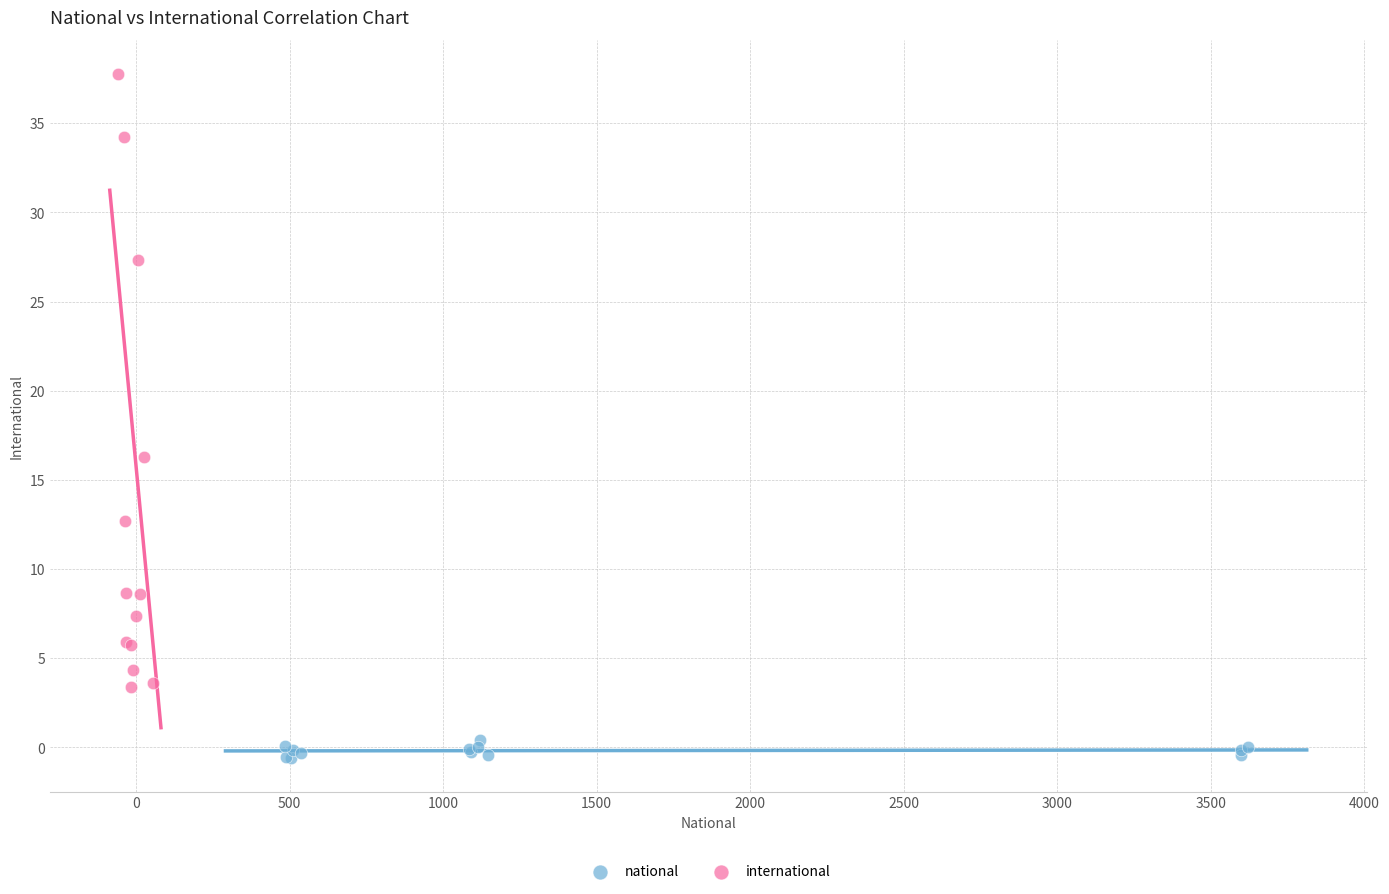

Which series reaches the minimum Y coordinate?

national